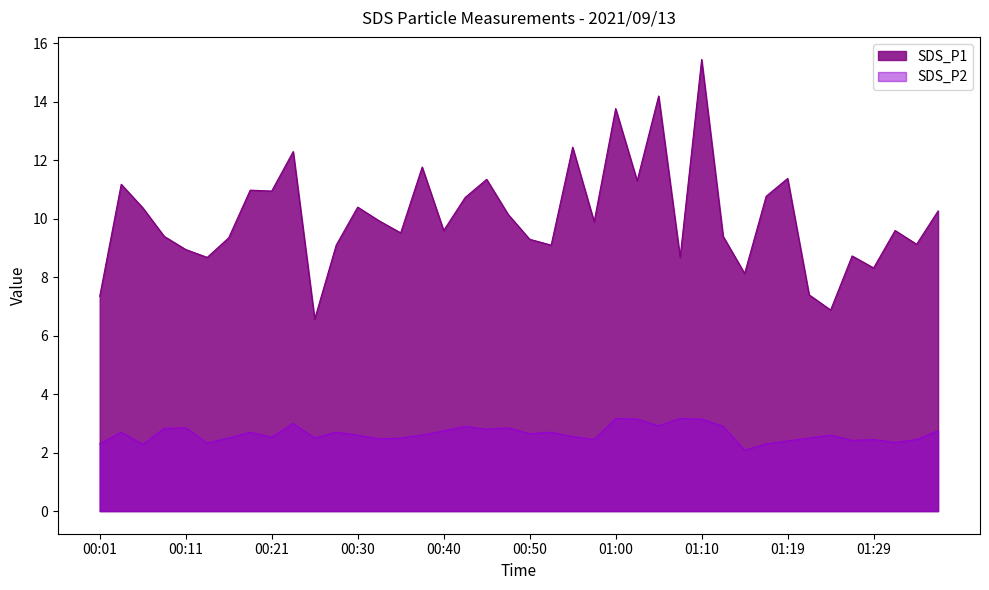

The SDS_P1 series shows 9.8 at 01:24. True or false?

False